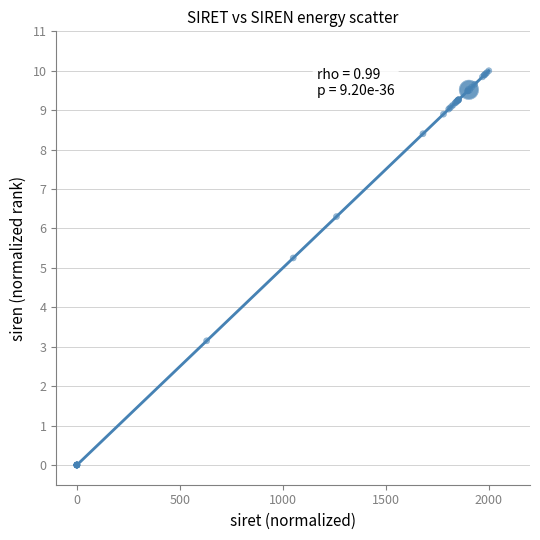

What Y value in the scatter plot is closest to 5?

5.3